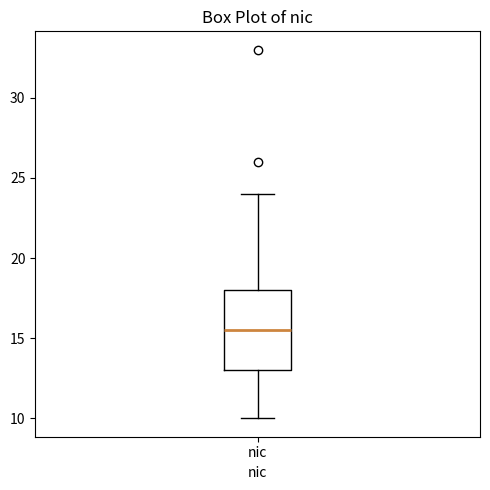

Where is the lower edge of the box for nic on the y-axis? The values are not printed on the chart, so give them approximately, as read against the axis.

13.0